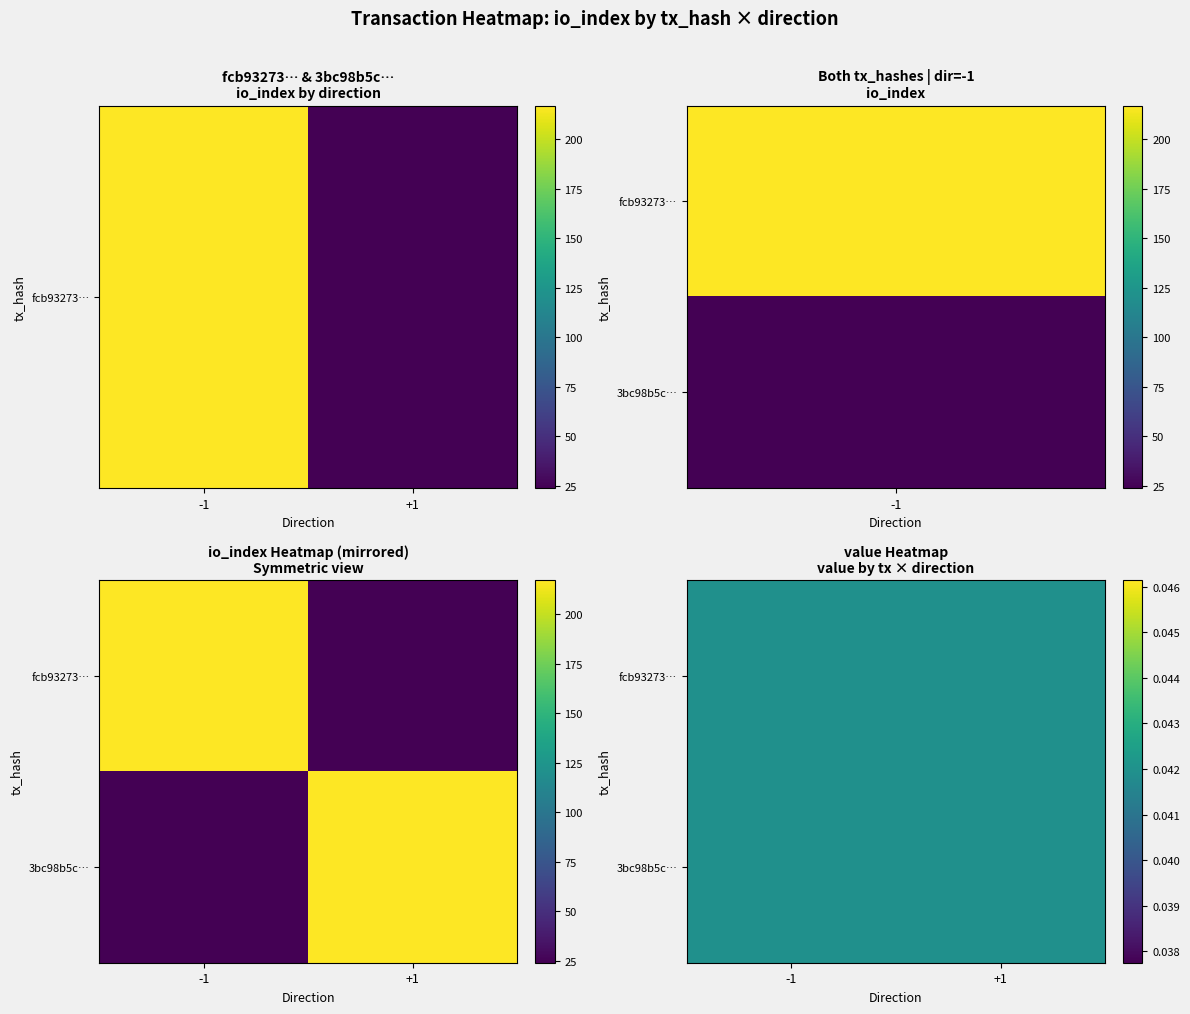

What is the average value of the fcb93273db5e44e02cfa8251bd0734525605303 series?

108